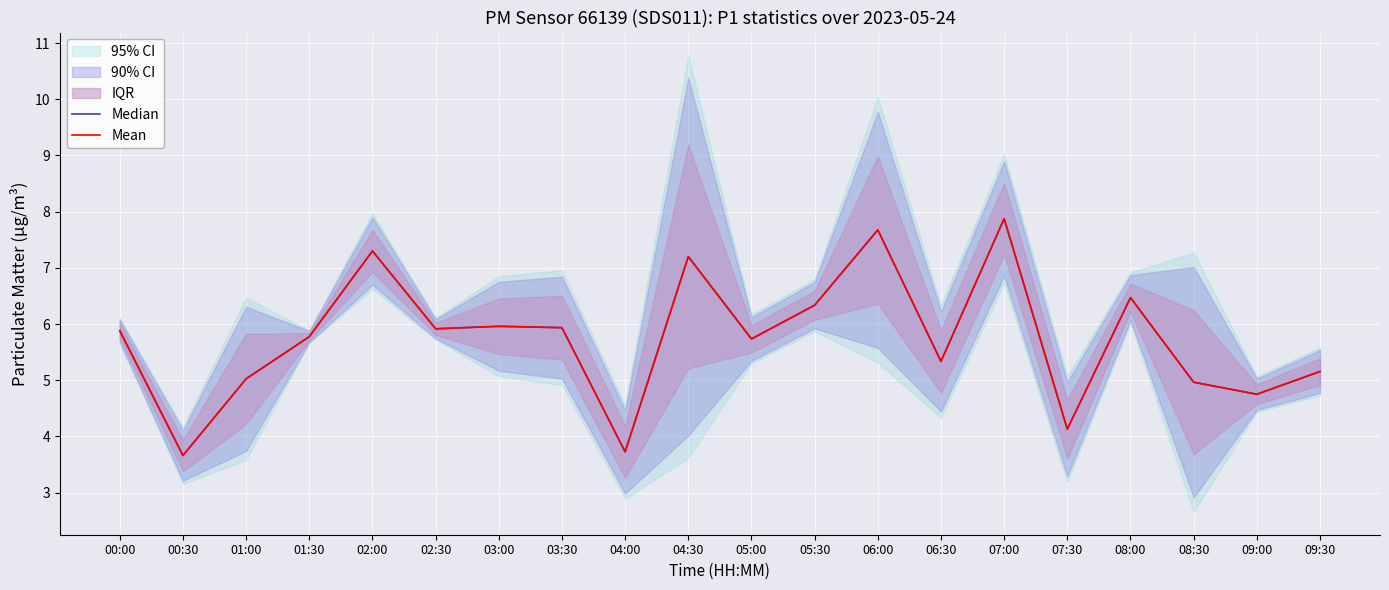

Where is the first local maximum for Mean?

02:00